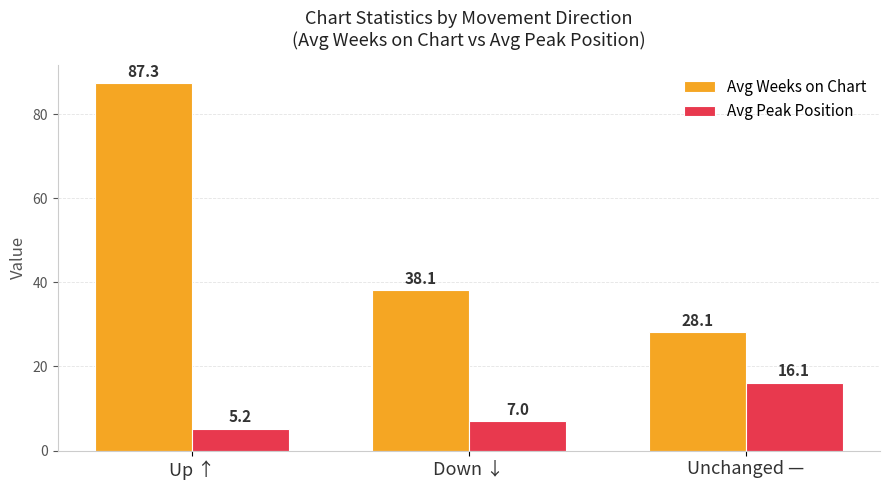

How many groups of bars are there?

3